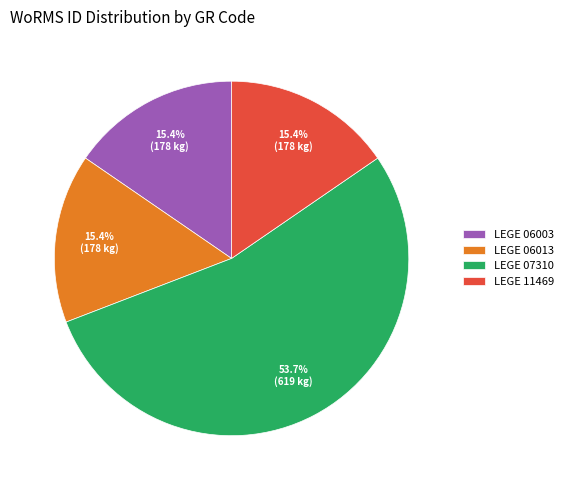

To the nearest percent, what portion does LEGE 06003 represent?

15%